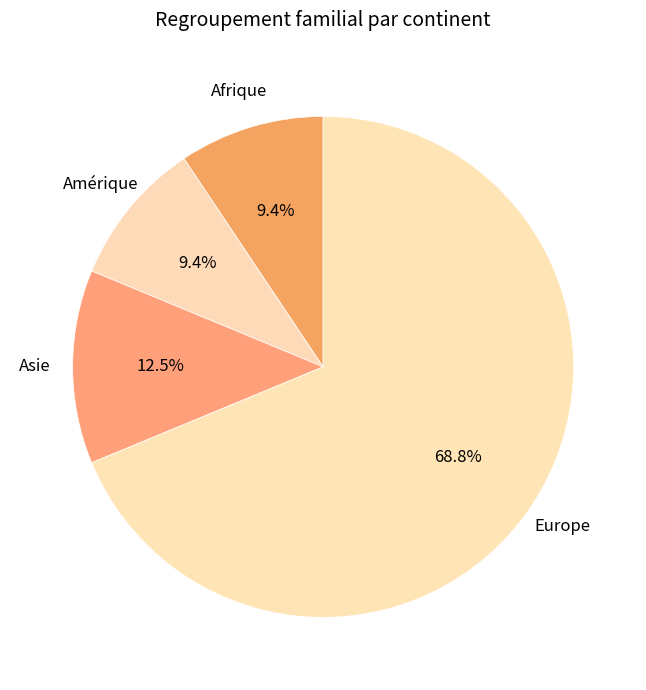

Does any single category account for the majority?

Yes